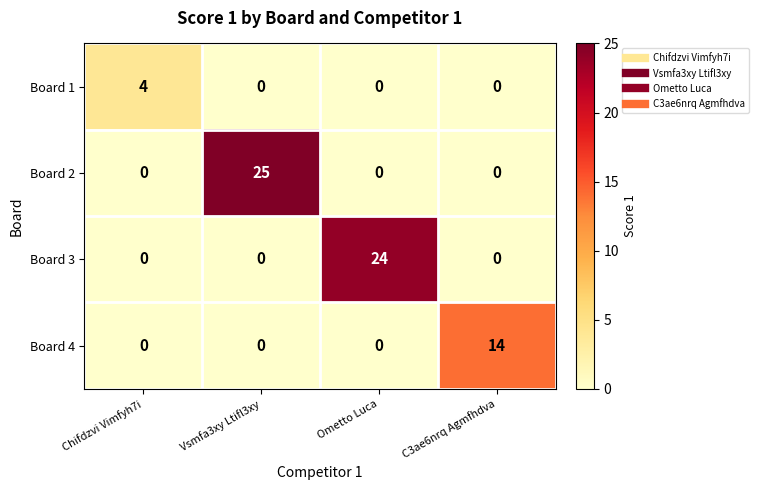

Reading left to right, transcribe all the data shown in this chart.

Board 1: 4	0	0	0
Board 2: 0	25	0	0
Board 3: 0	0	24	0
Board 4: 0	0	0	14